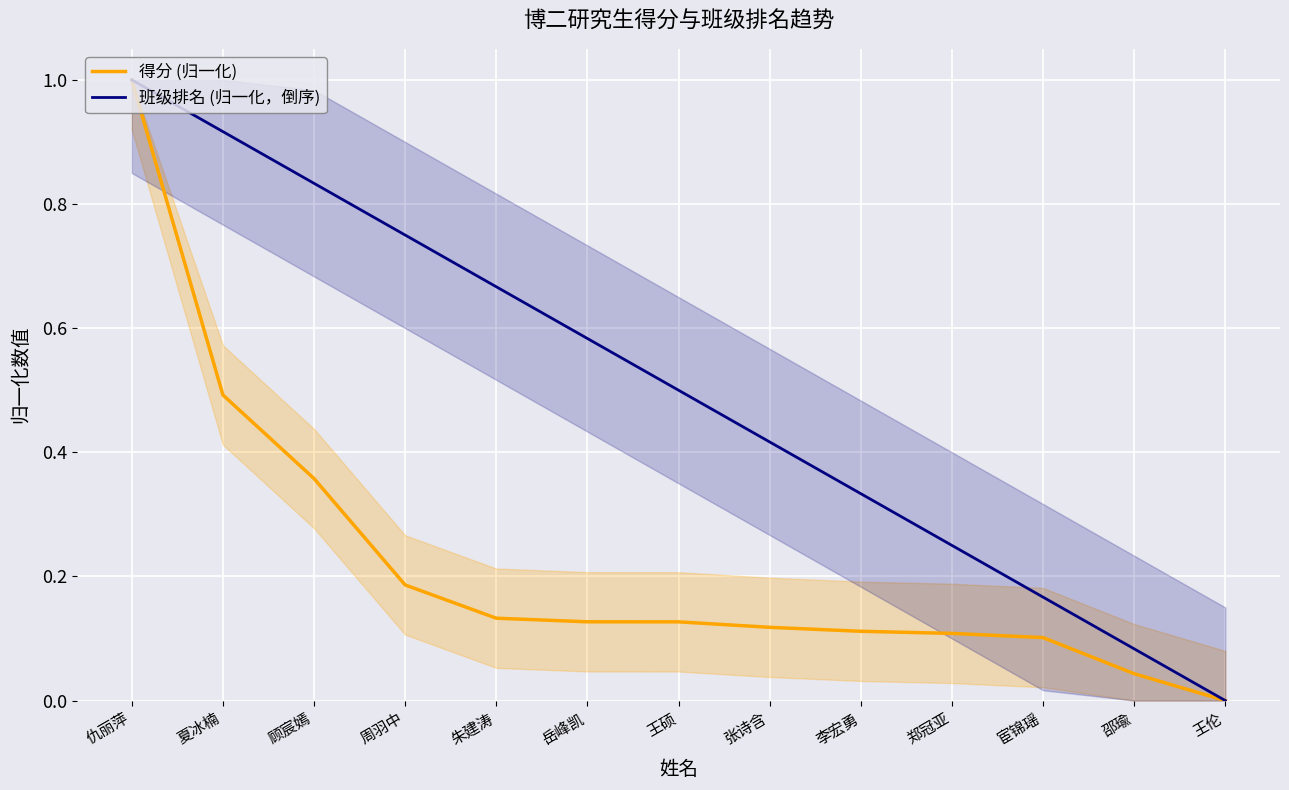

True or false: 得分 (归一化) has more than 1 points higher than both neighbors.

False